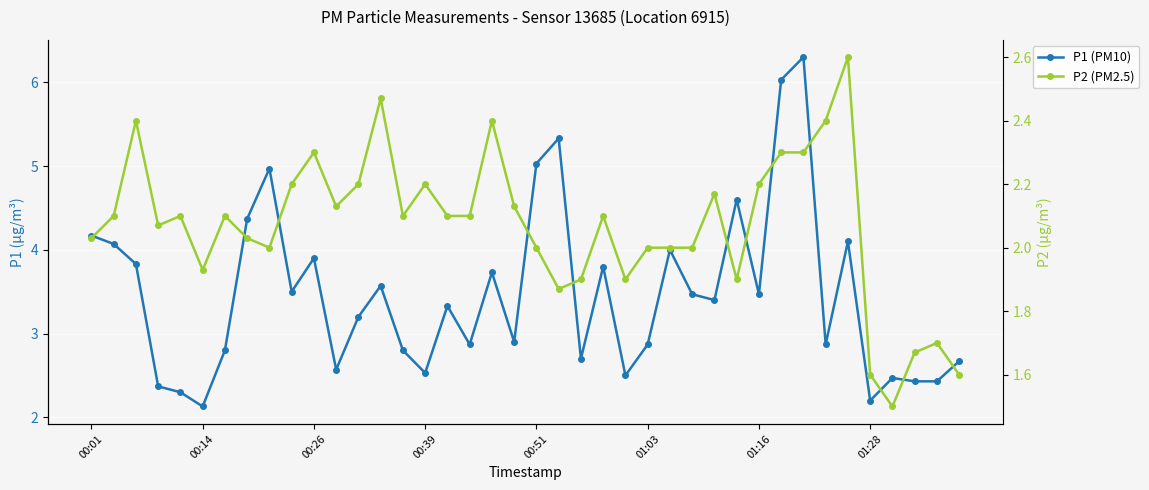

Which category has the lowest value in the P2 (PM2.5) series?

36